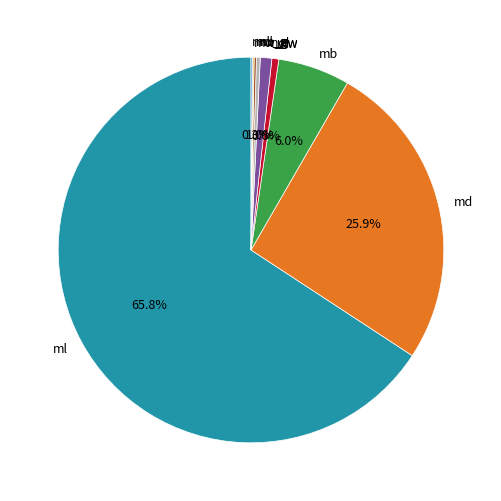

What portion of the pie excludes mww?

99.0%